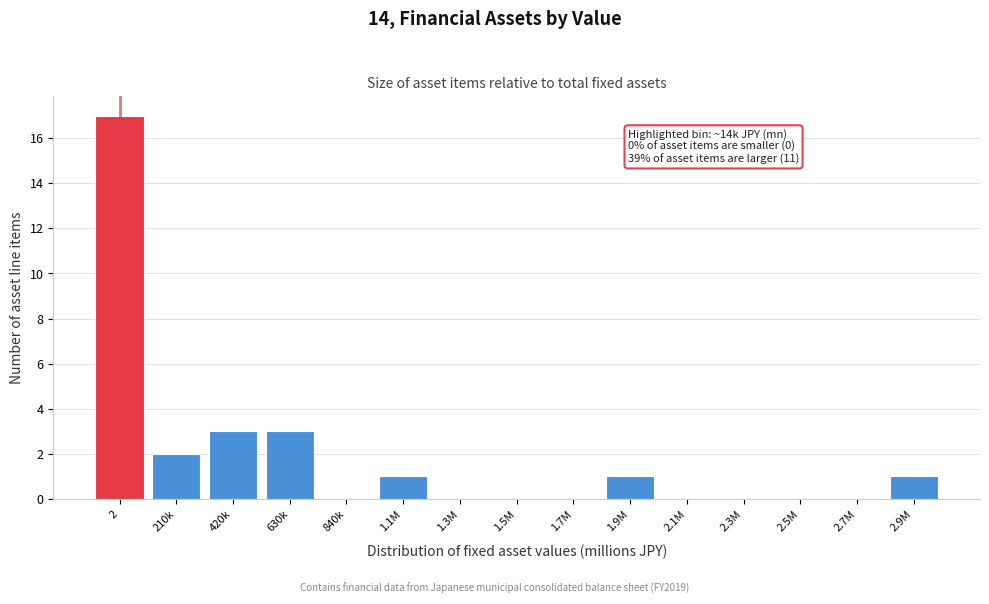

Reading left to right, what are all the values shown in this chart?

2=17	210k=2	420k=3	630k=3	840k=0	1.1M=1	1.3M=0	1.5M=0	1.7M=0	1.9M=1	2.1M=0	2.3M=0	2.5M=0	2.7M=0	2.9M=1